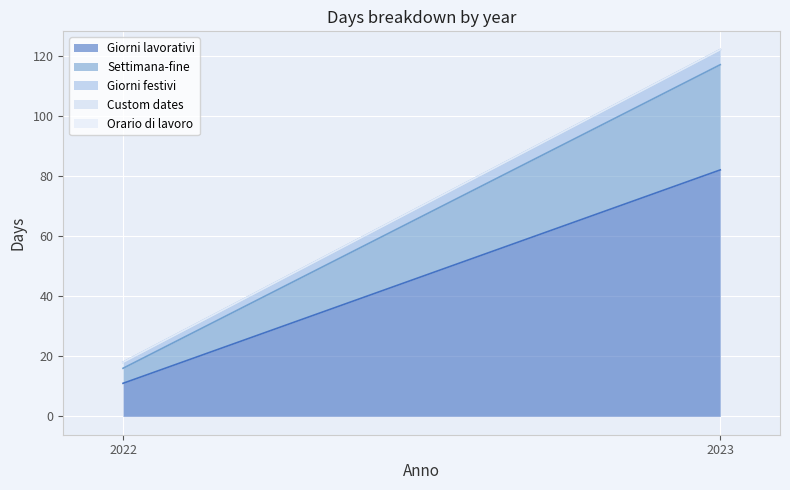

What is the spread (max minus min) of values at 2022?

11